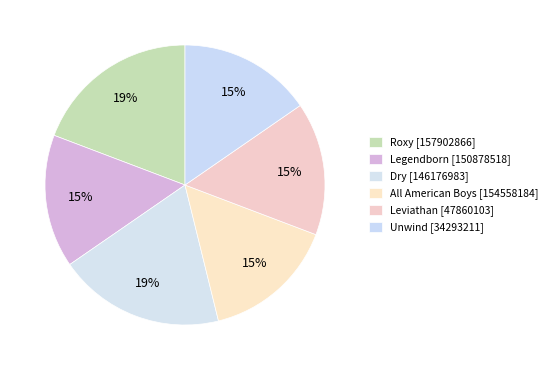

Count the number of slices in the pie.

6